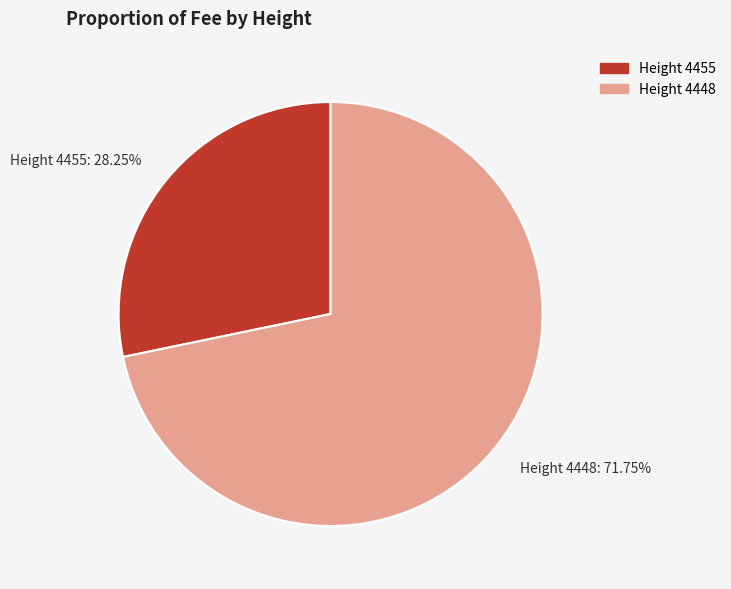

Between Height 4455 and Height 4448, which is larger?

Height 4448